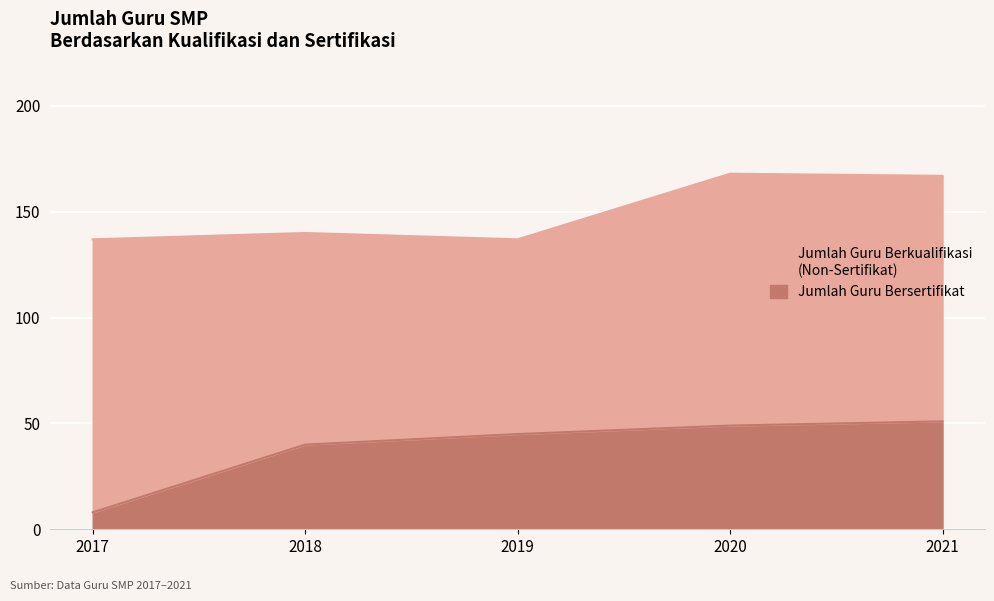

What value does the Jumlah Guru Bersertifikat series have at 2021, to the nearest 10?

50